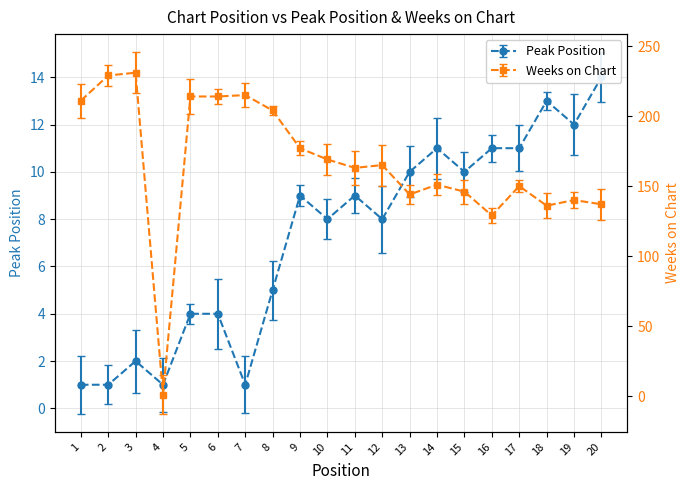

Where is the first local maximum for Peak Position?

3